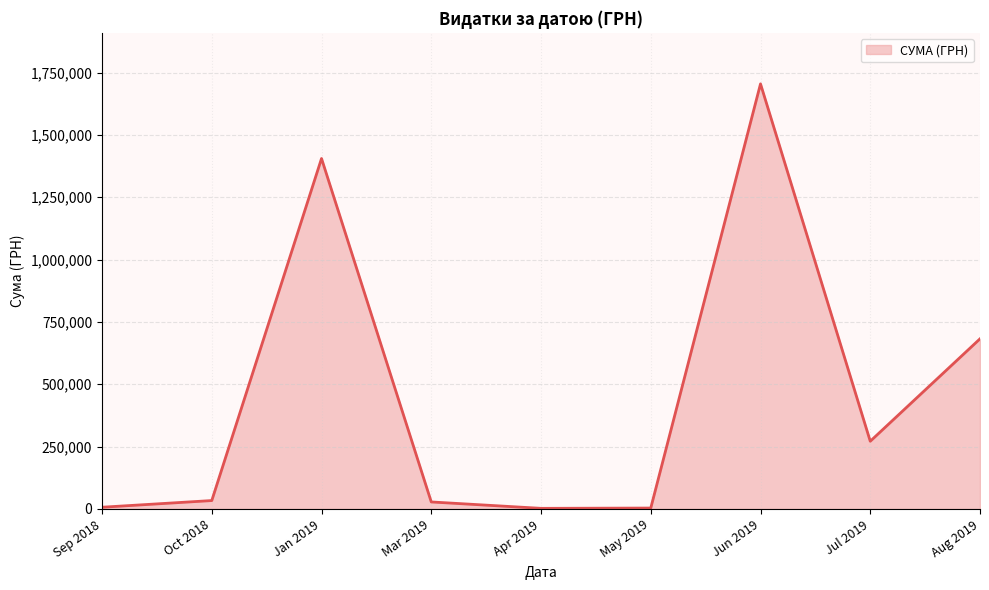

Between Jun 2019 and Jan 2019, which is larger?

Jun 2019